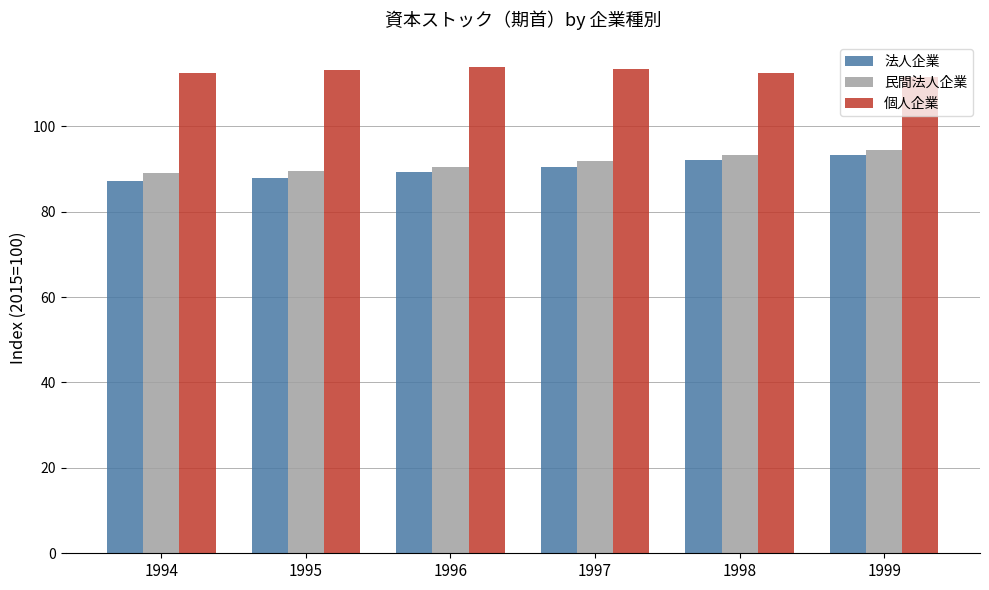

Is the value of 個人企業 at 1997 greater than the value of 民間法人企業 at 1996?

Yes